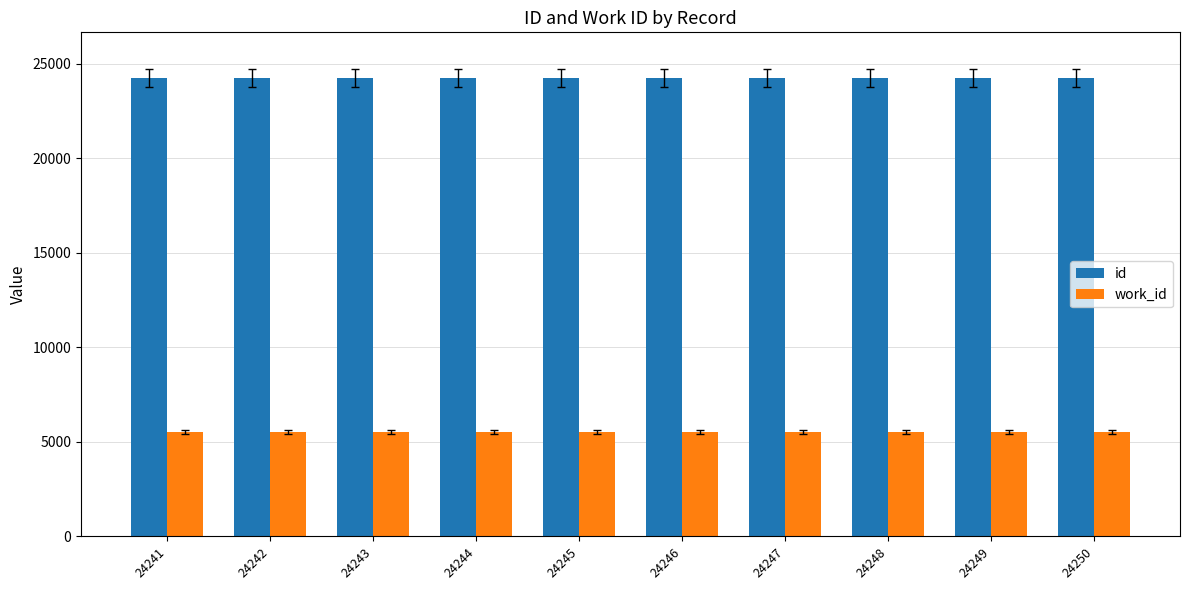

The value of id at 24247 is 24247. True or false?

True